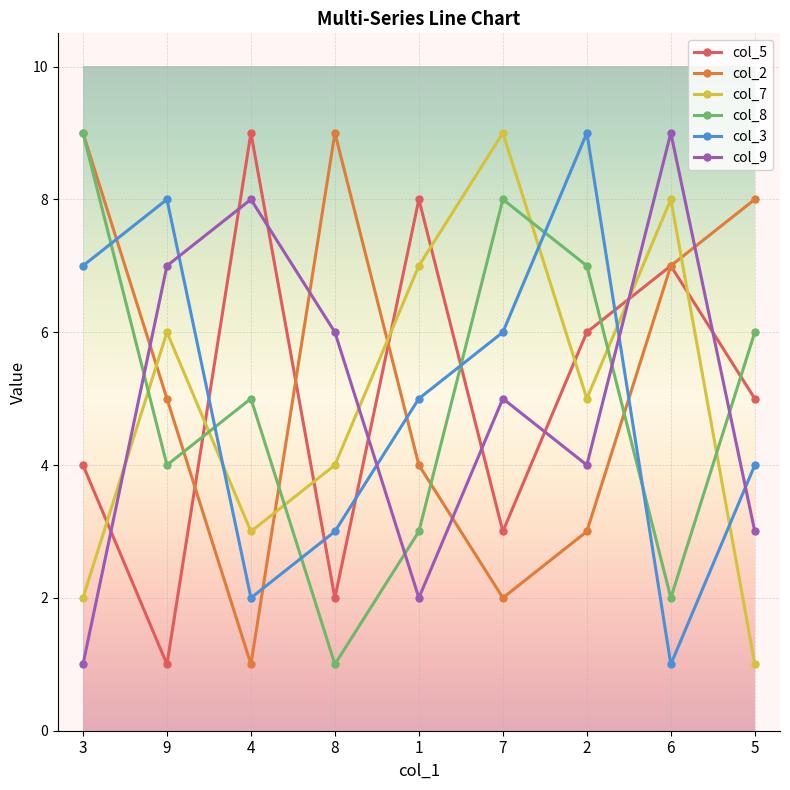

Where is the first local minimum for col_5?

9